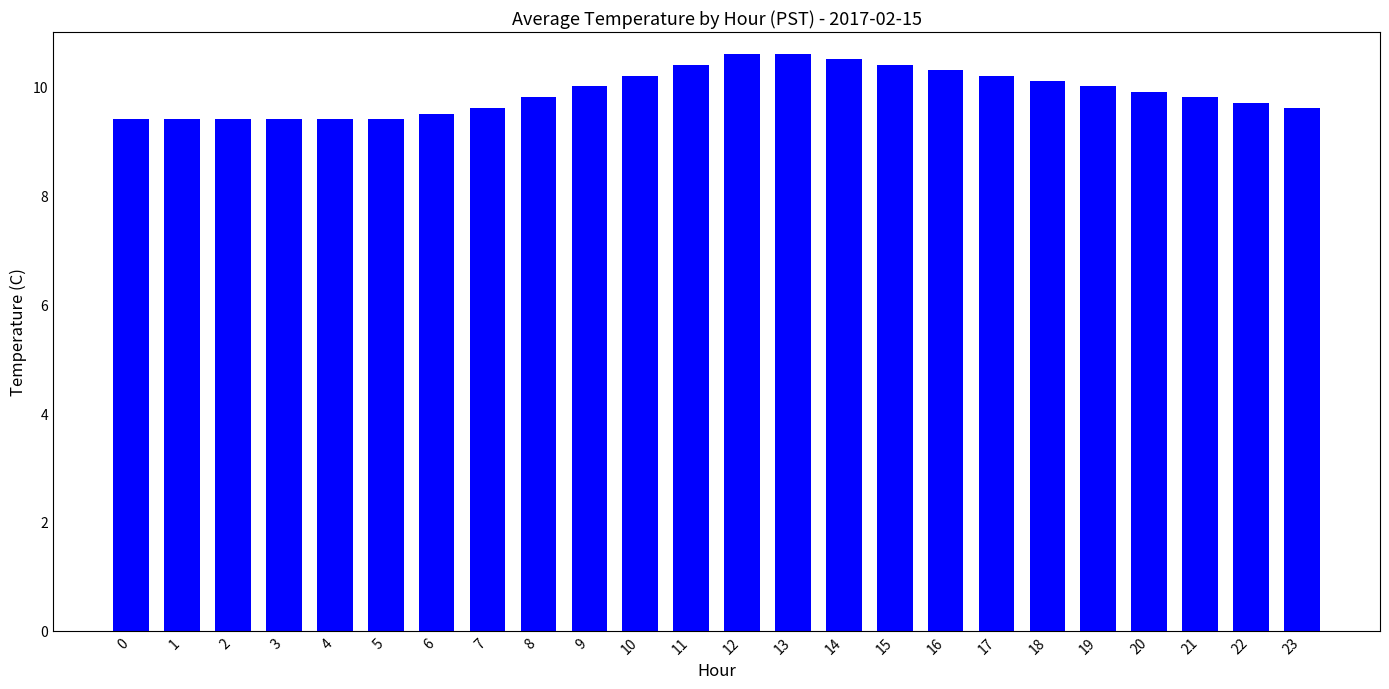

Is it true that the value at 5 is 9.4?

True